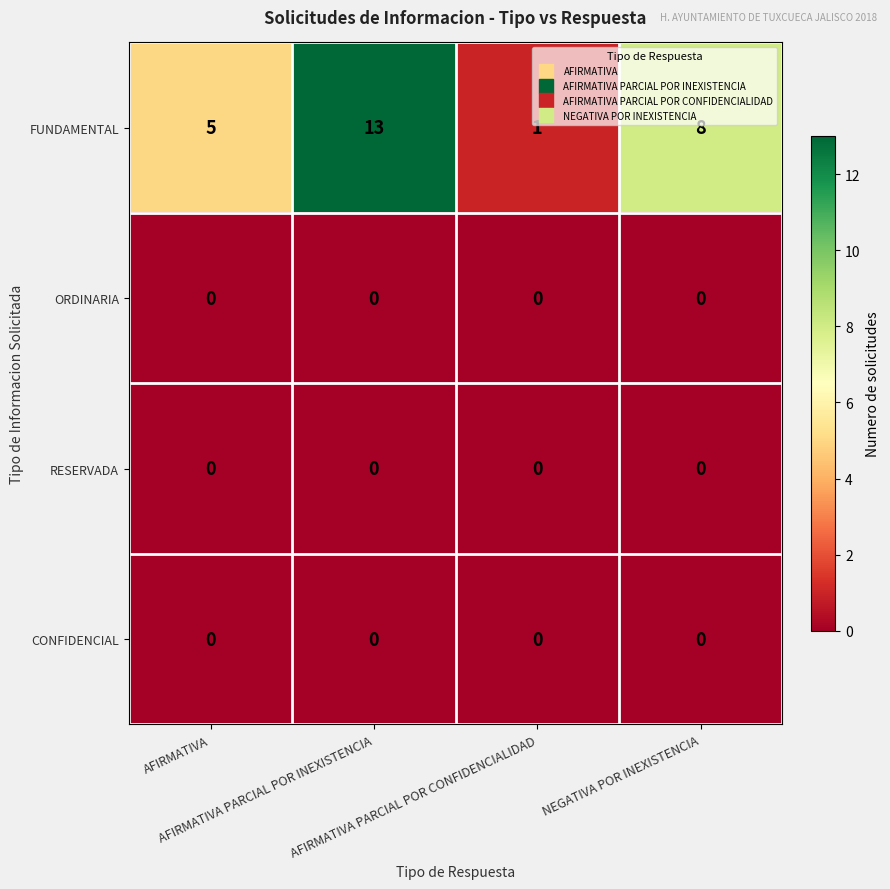

At how many categories does at least one series exceed 3?

3